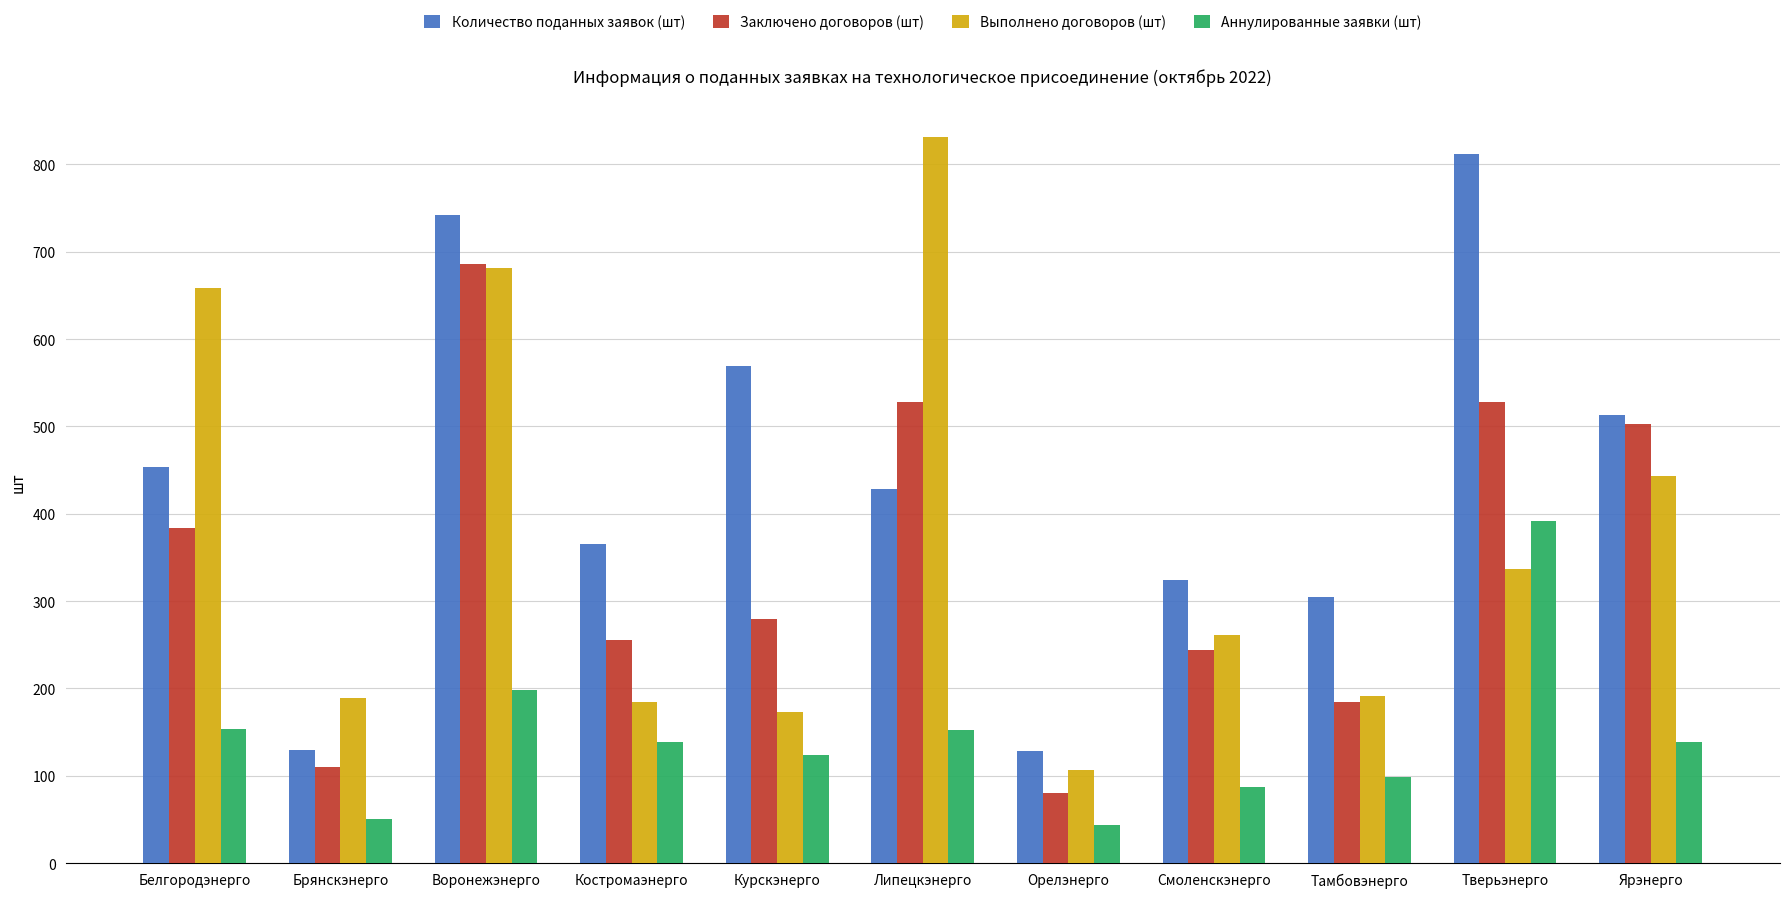

At which label is Аннулированные заявки (шт) closest to 218?

Воронежэнерго